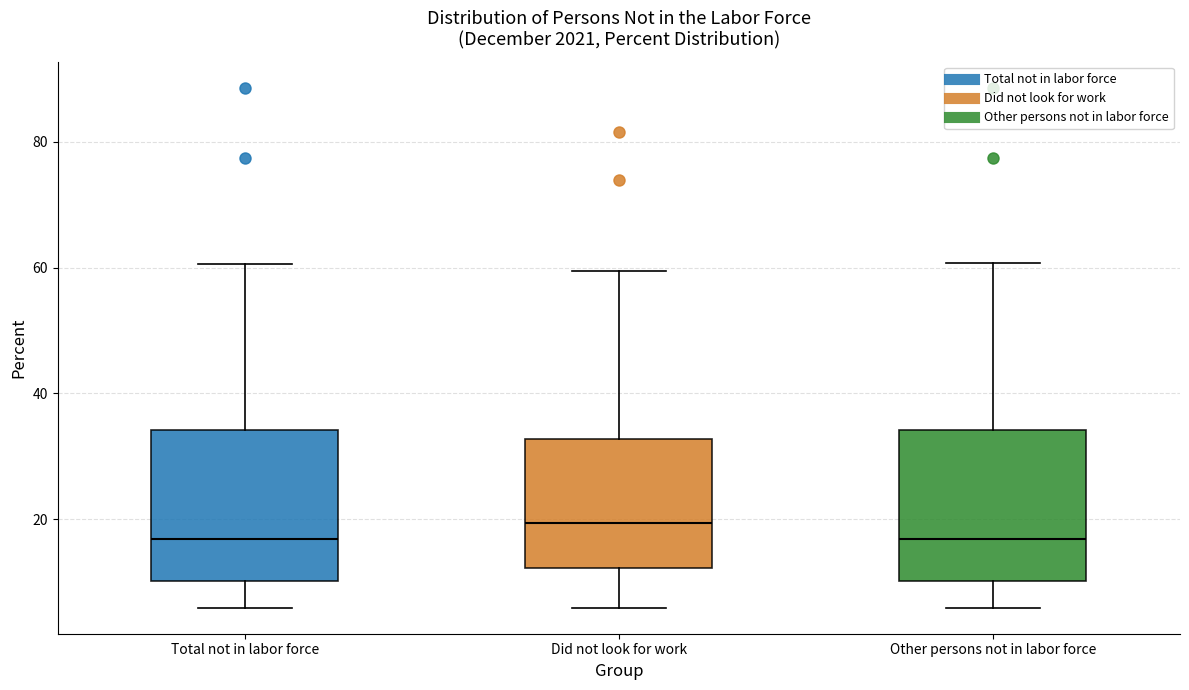

Which box has the highest median line?

Did not look for work